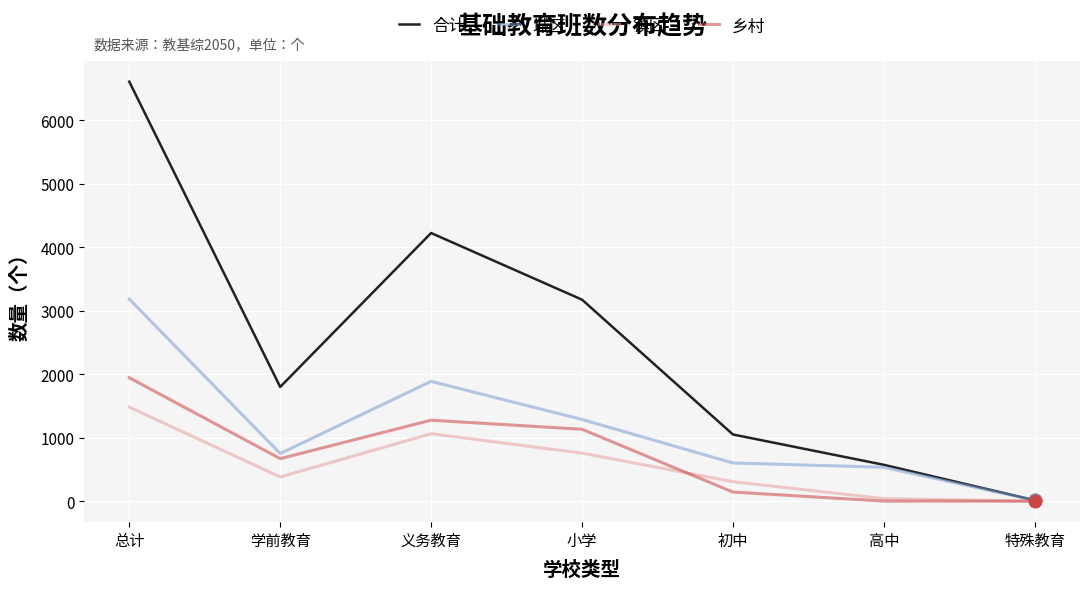

Which series has the largest total across all categories?

合计